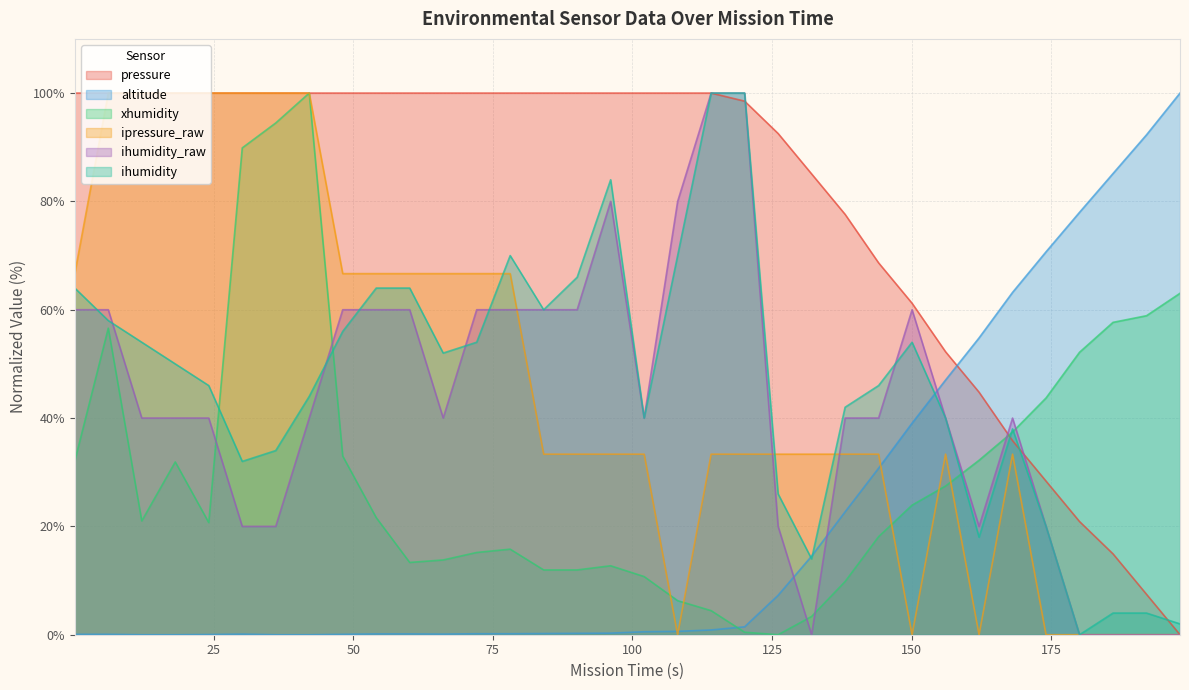

In ipressure_raw, how many points are higher than both neighbors (excluding endpoints)?

2